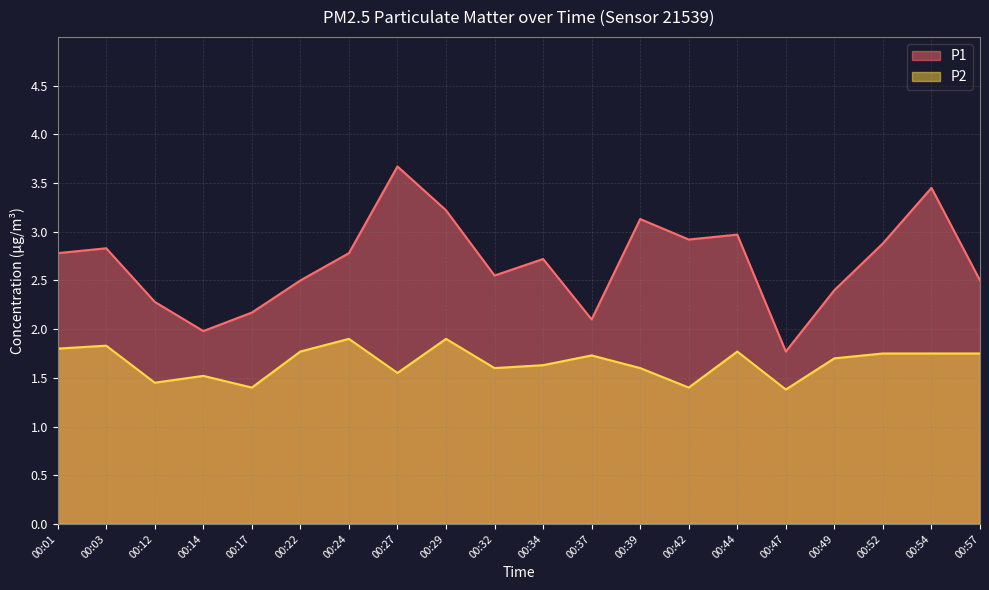

At 00:27, list the series in order from smallest to largest.

P2, P1